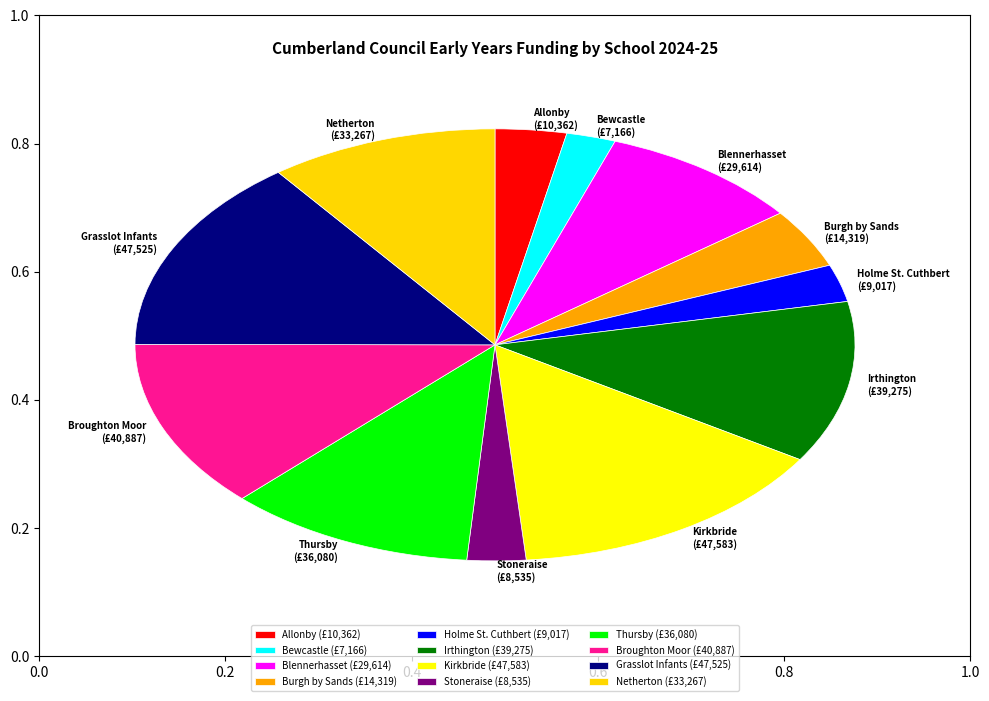

Is the sum of Stoneraise and Thursby greater than half?

No